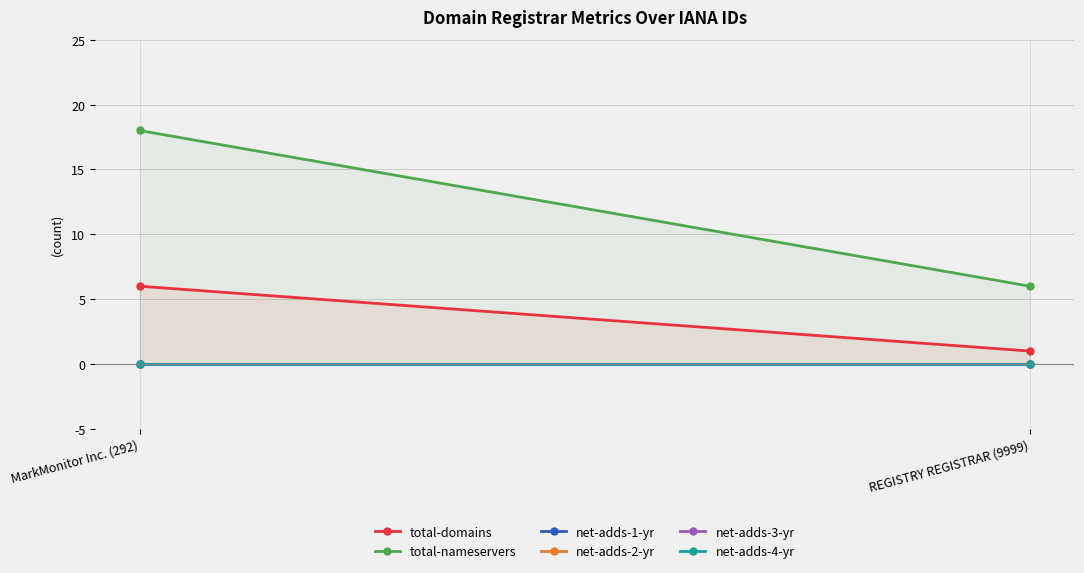

The value of total-nameservers at REGISTRY REGISTRAR (9999) is 6. True or false?

True